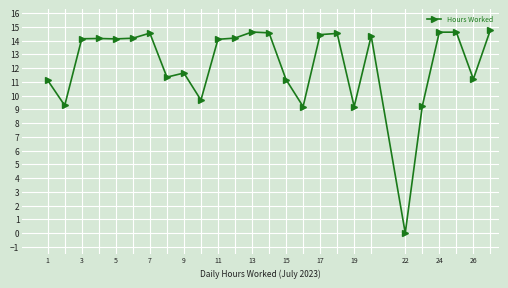

What is the difference between the maximum and minimum values?

14.8